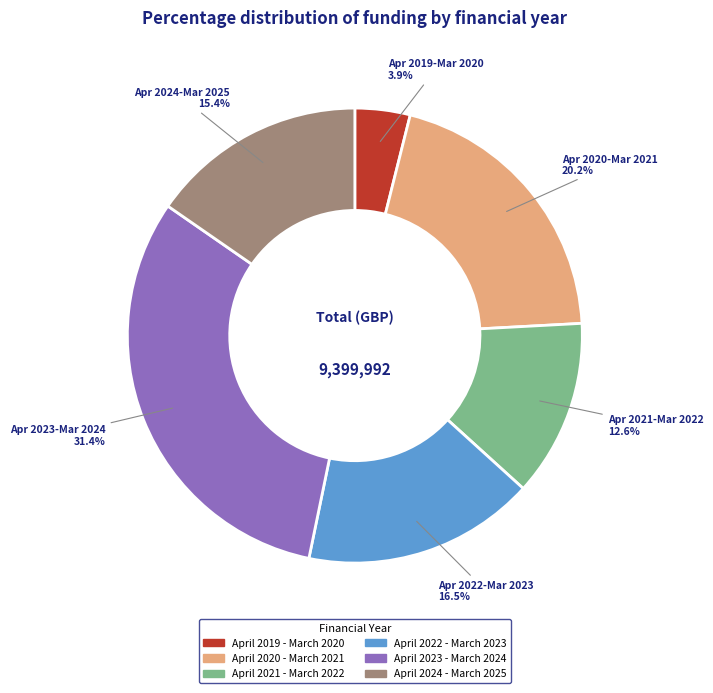

Between April 2024 - March 2025 and April 2021 - March 2022, which is larger?

April 2024 - March 2025